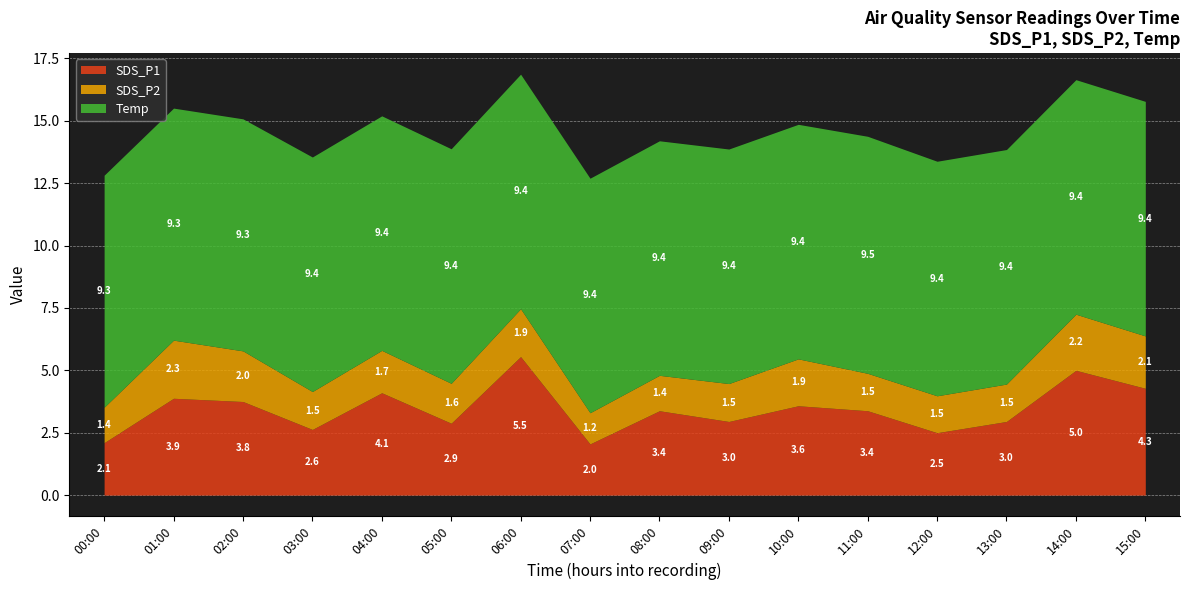

What is the label of the 11th point from the left?

10:00